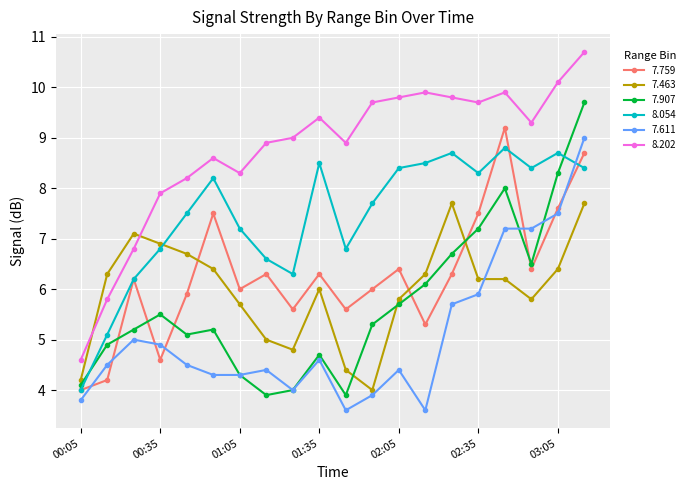

What is the smallest value displayed?

3.6